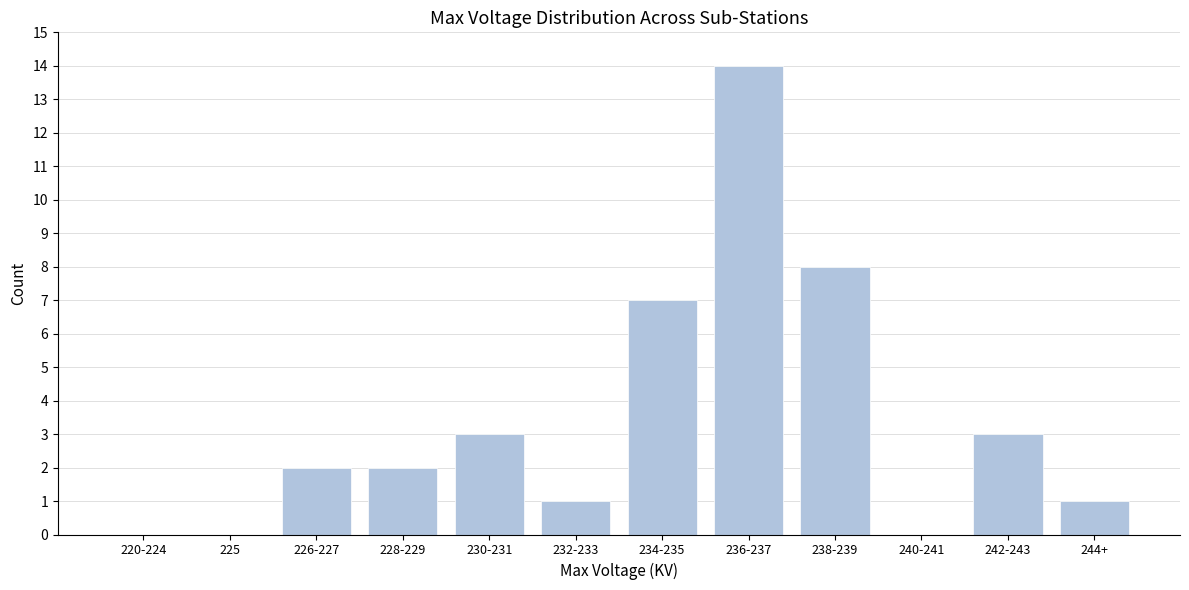

Reading left to right, transcribe all the data shown in this chart.

220-224=0	225=0	226-227=2	228-229=2	230-231=3	232-233=1	234-235=7	236-237=14	238-239=8	240-241=0	242-243=3	244+=1